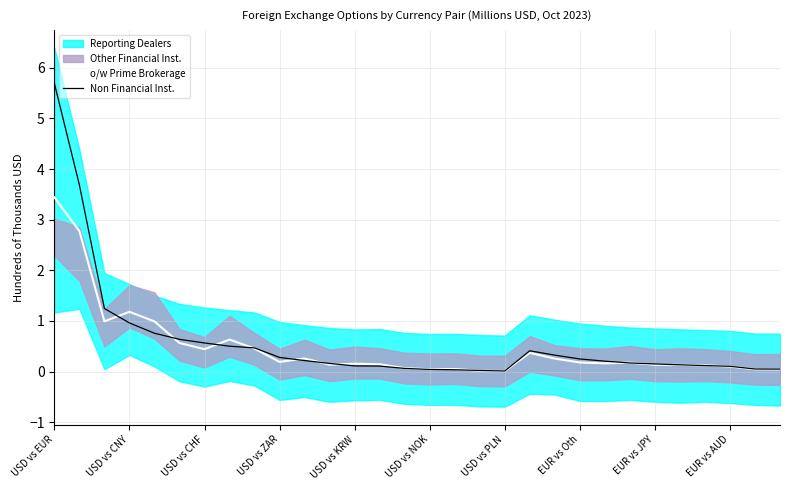

Which series changed the most between 14 and 17?

o/w Prime Brokerage